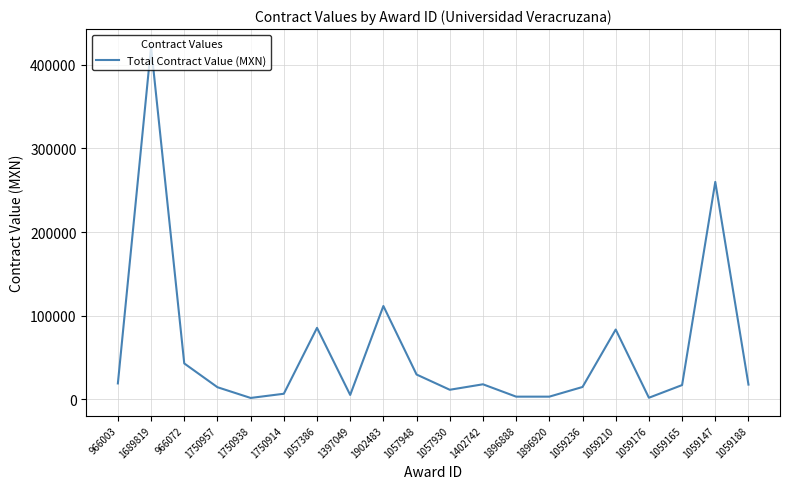

At which category does the data reach its first local valley?

1750938